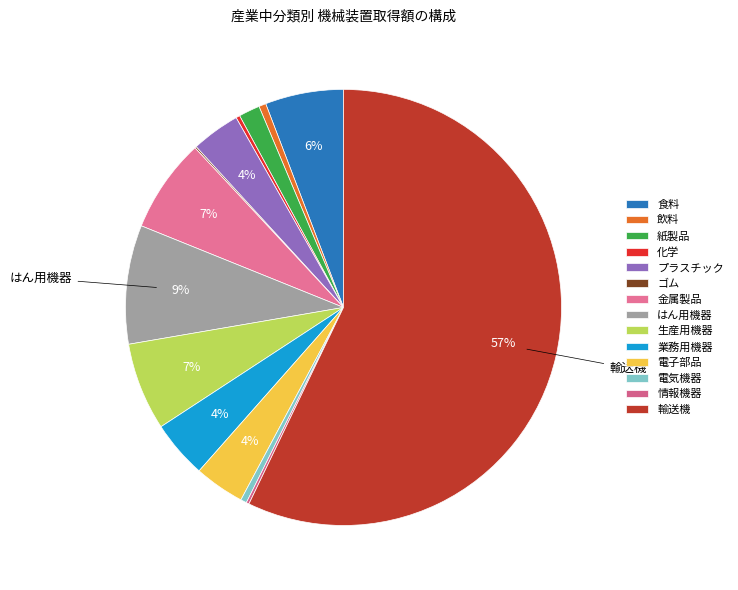

To the nearest percent, what percentage of the pie is 電子部品?

4%